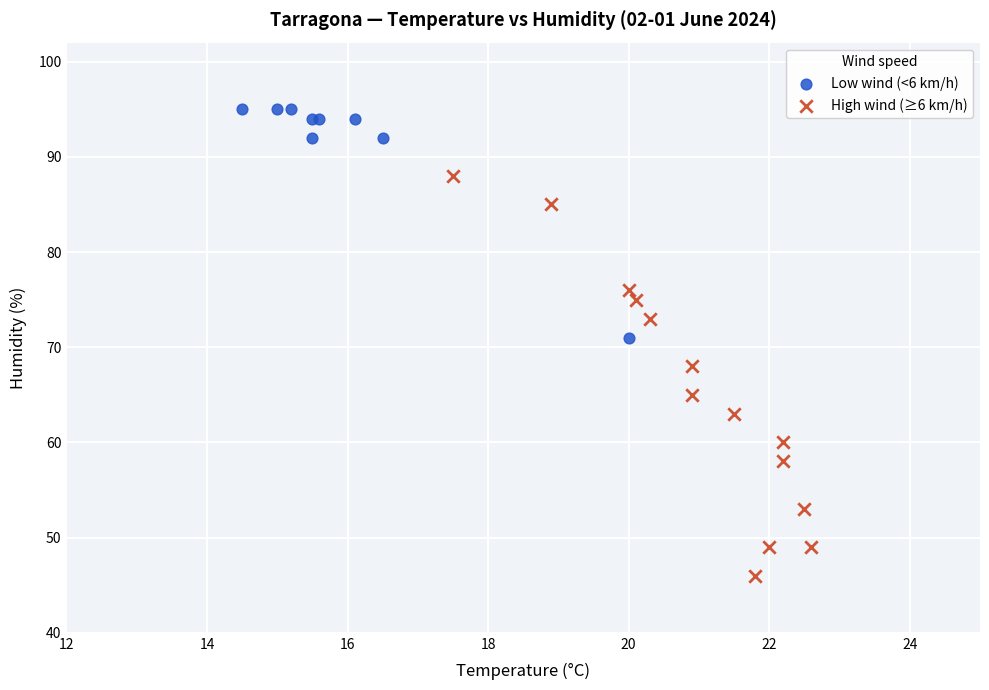

Which series reaches the maximum Y coordinate?

Low wind (<6 km/h)